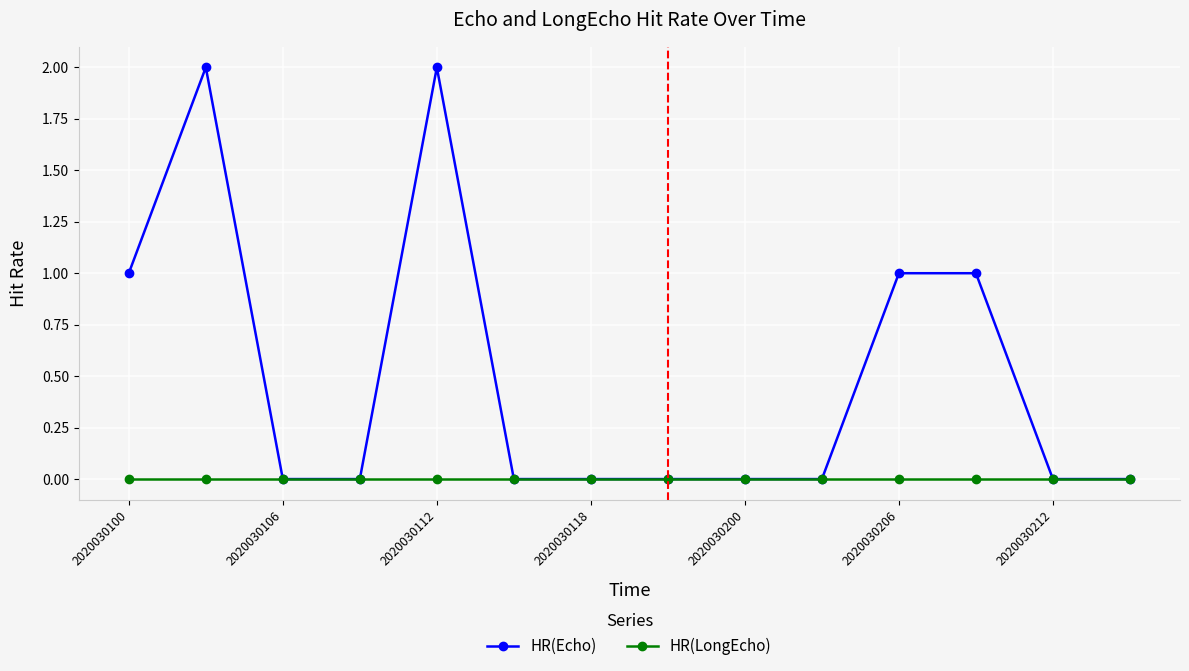

What is the value of the HR(Echo) point at the 12th from the left?

1